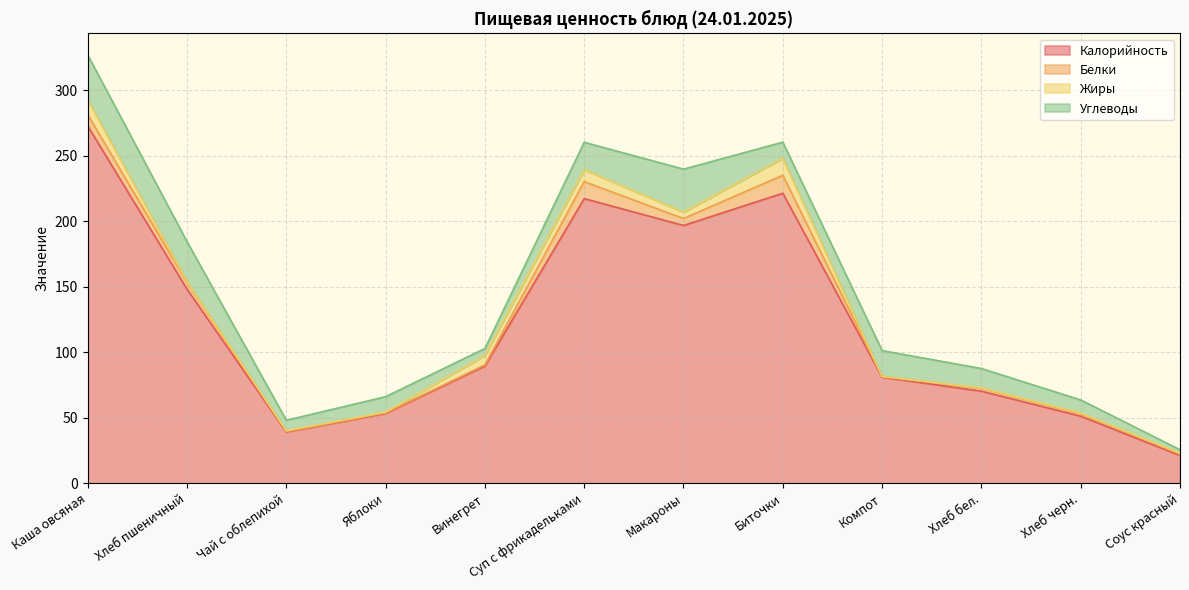

In Калорийность, how many points are higher than both neighbors (excluding endpoints)?

2